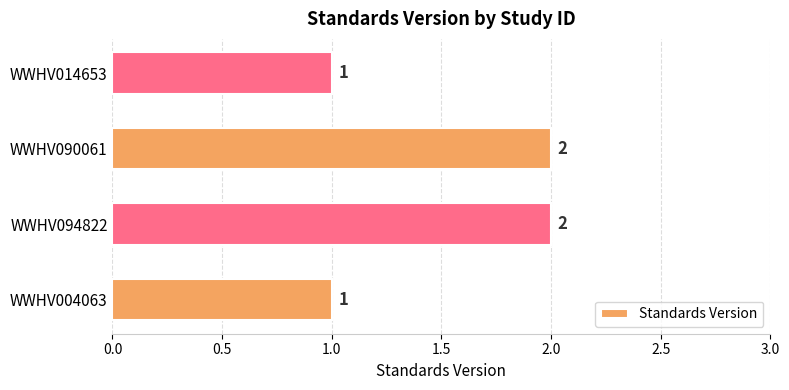

The chart shows a value of 1 at WWHV014653. True or false?

True